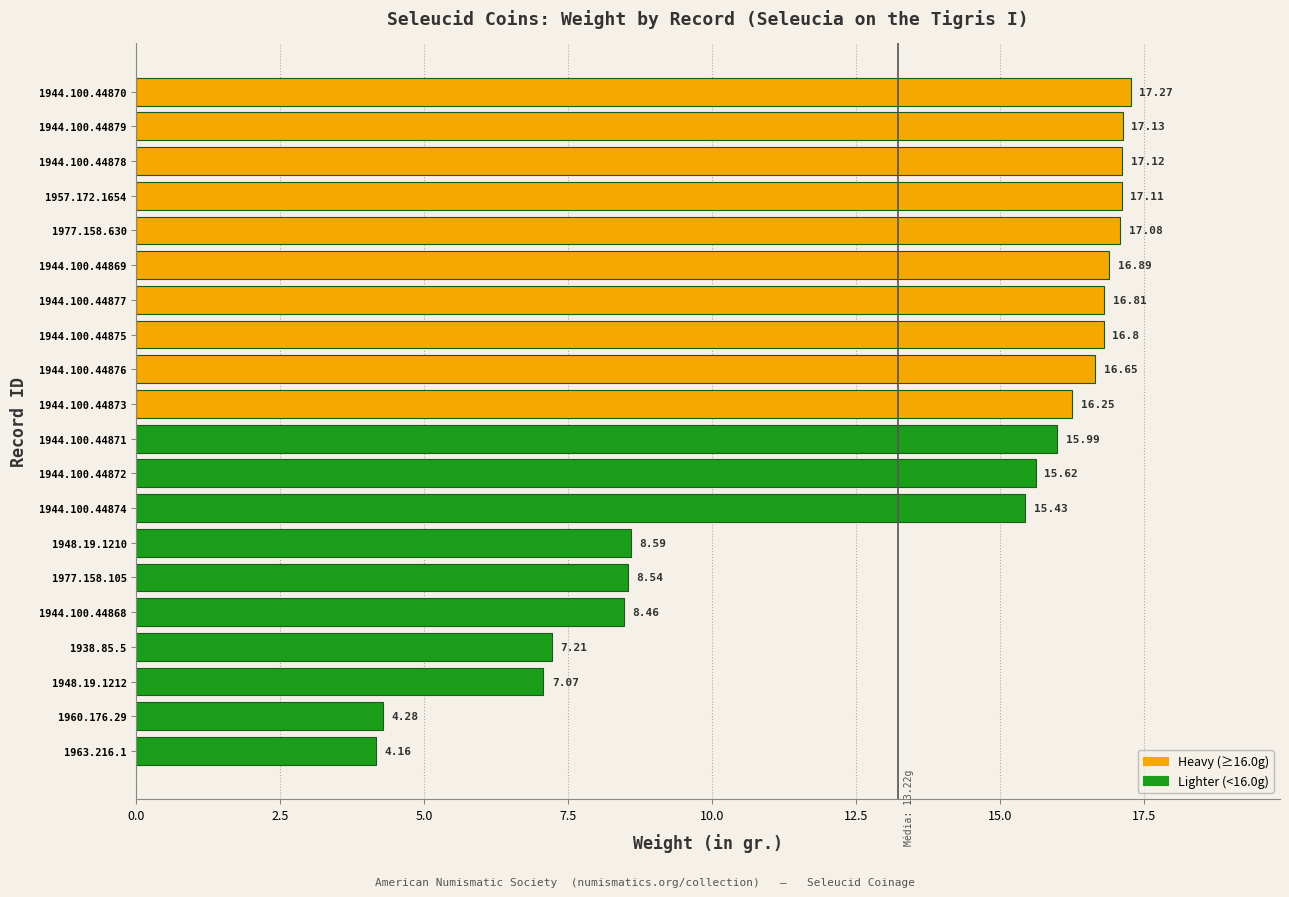

List the labels in order of value, largest first.

1944.100.44870, 1944.100.44879, 1944.100.44878, 1957.172.1654, 1977.158.630, 1944.100.44869, 1944.100.44877, 1944.100.44875, 1944.100.44876, 1944.100.44873, 1944.100.44871, 1944.100.44872, 1944.100.44874, 1948.19.1210, 1977.158.105, 1944.100.44868, 1938.85.5, 1948.19.1212, 1960.176.29, 1963.216.1